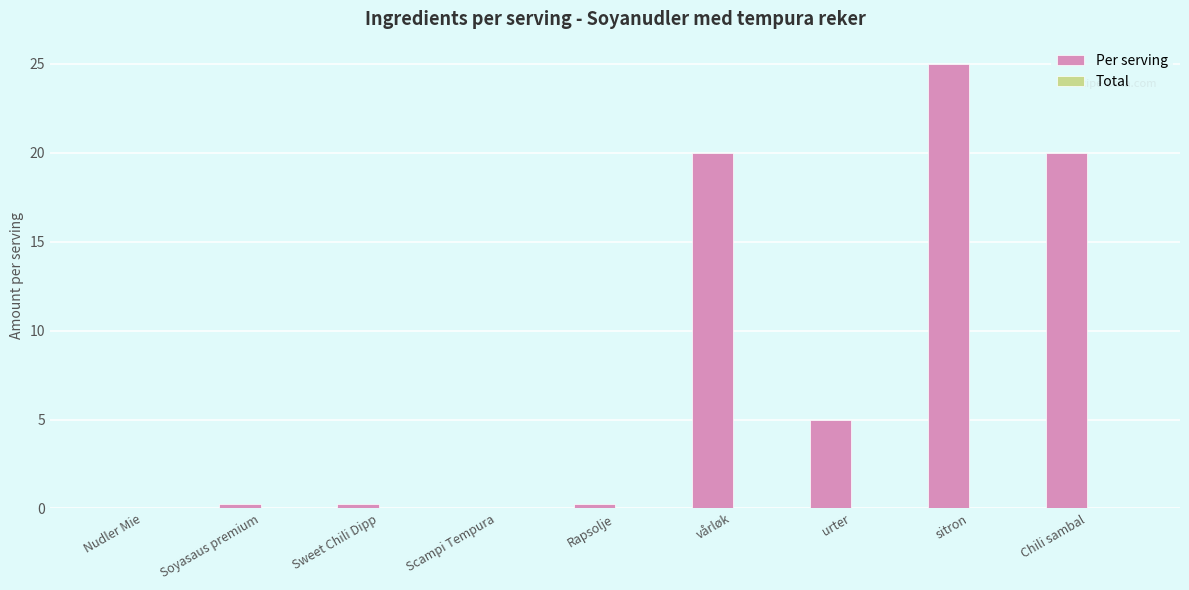

Is it true that the value at vårløk is 20.0?

True